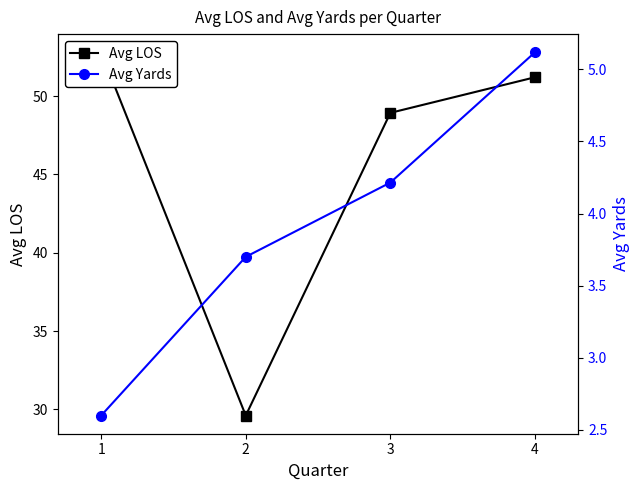

At which category is the sum across all series the highest?

4